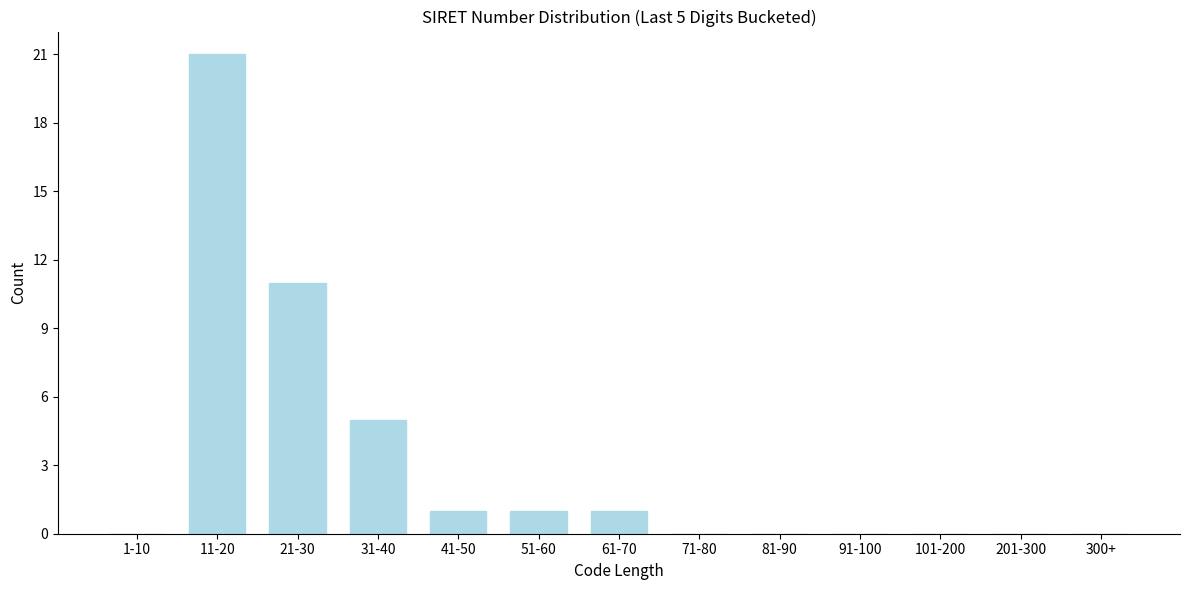

Reading left to right, list all the values displayed in this chart.

1-10=0	11-20=21	21-30=11	31-40=5	41-50=1	51-60=1	61-70=1	71-80=0	81-90=0	91-100=0	101-200=0	201-300=0	300+=0